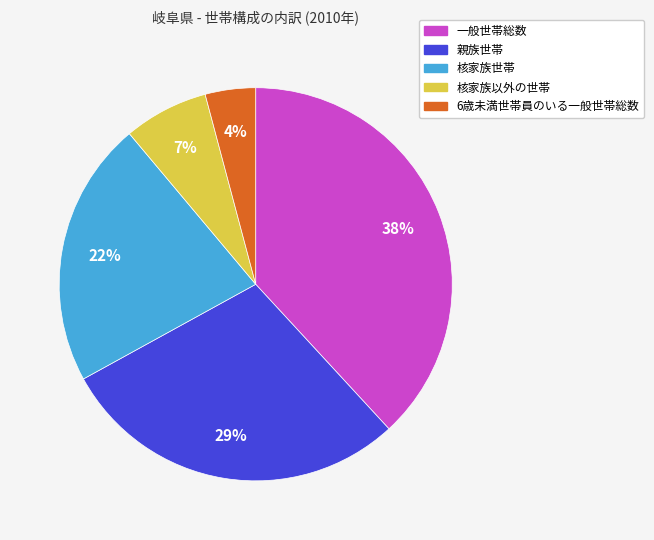

To the nearest percent, what percentage of the pie is 核家族世帯?

22%